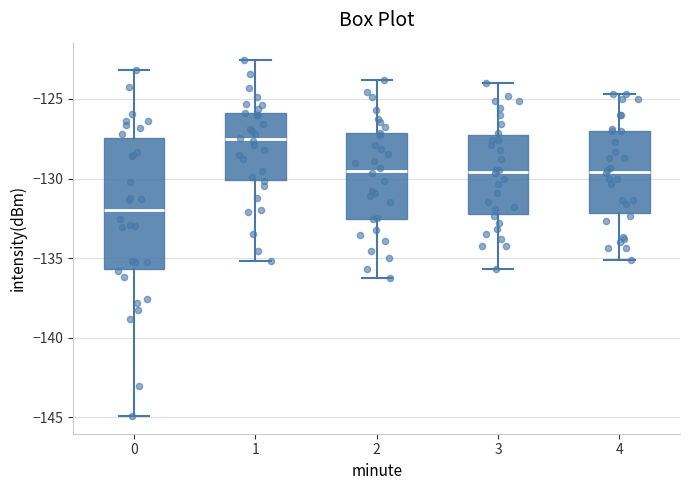

Reading left to right, read every box against the y-axis: the position of its median line, the range the box covers, and the ends of its whiskers. The values are not printed on the chart, so give them approximately, as read against the axis.

0: median -132.0, box -135.5 to -127.5, whiskers -145.0 to -123.0
1: median -127.5, box -130.0 to -126.0, whiskers -135.0 to -122.5
2: median -129.5, box -132.5 to -127.0, whiskers -136.0 to -124.0
3: median -129.5, box -132.0 to -127.0, whiskers -135.5 to -124.0
4: median -129.5, box -132.0 to -127.0, whiskers -135.0 to -124.5